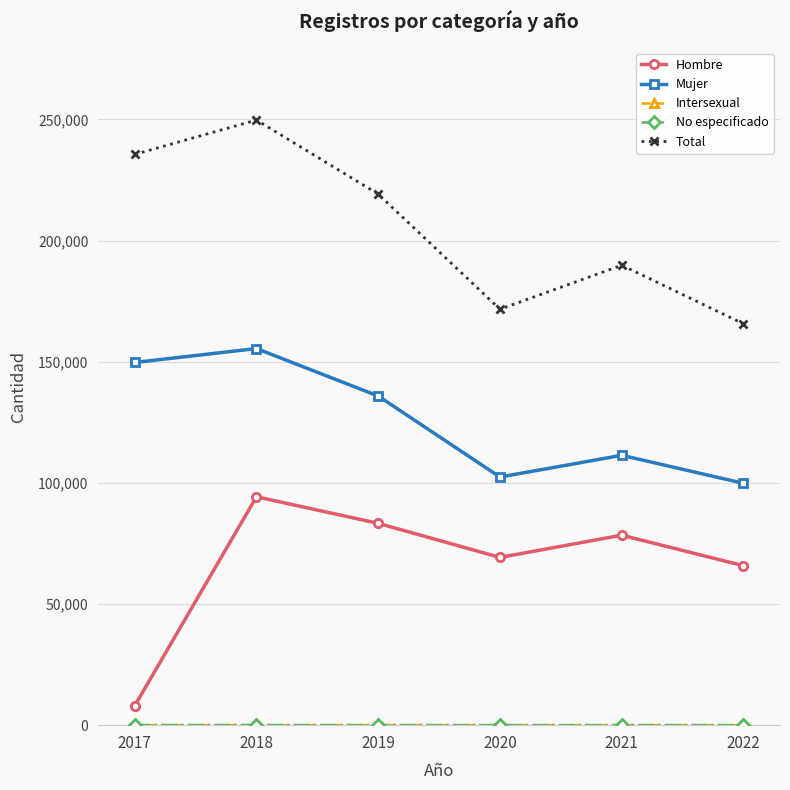

Which series changed the most between 2018 and 2020?

Total